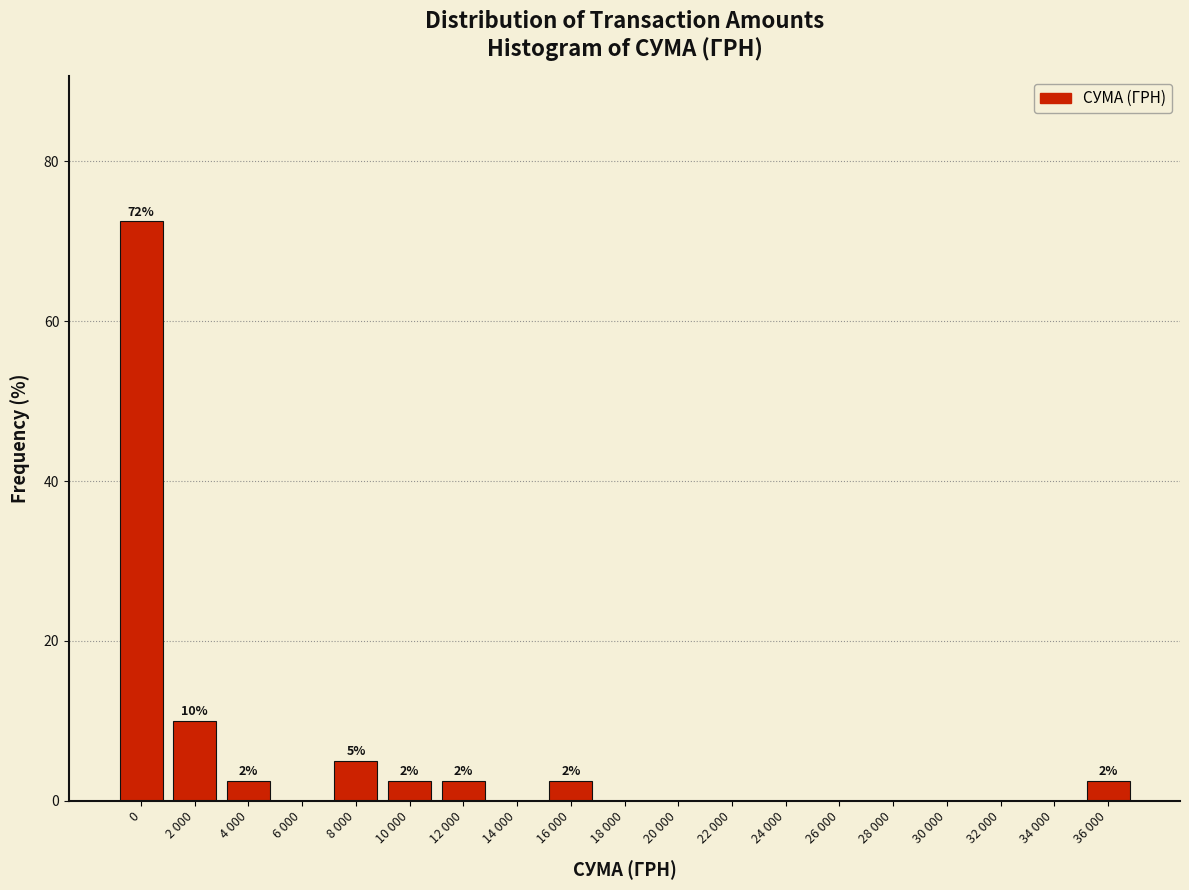

What is the change in value from 2 000 to 22 000?

-10.0